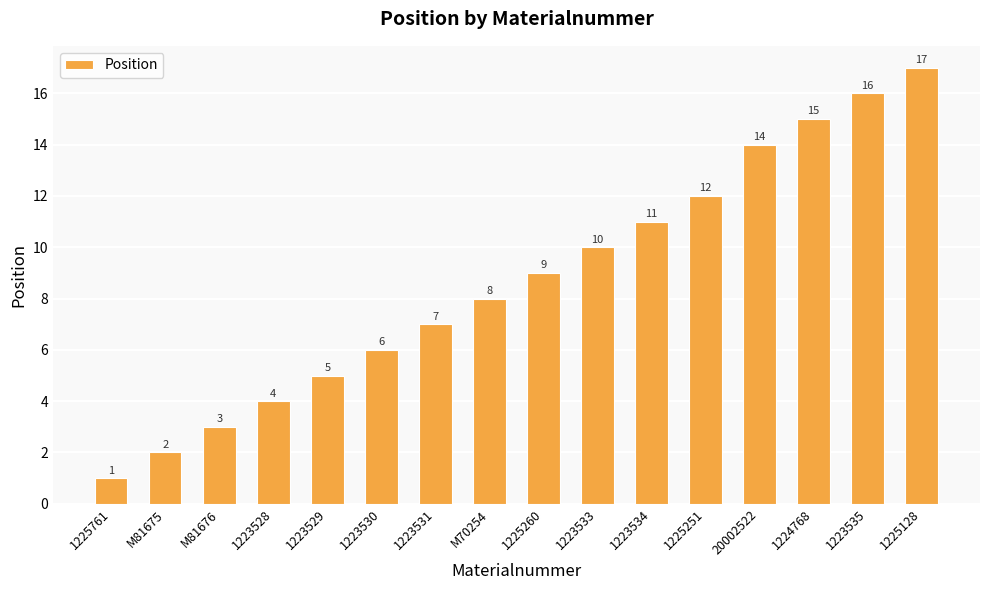

How many distinct data groups are displayed?

1